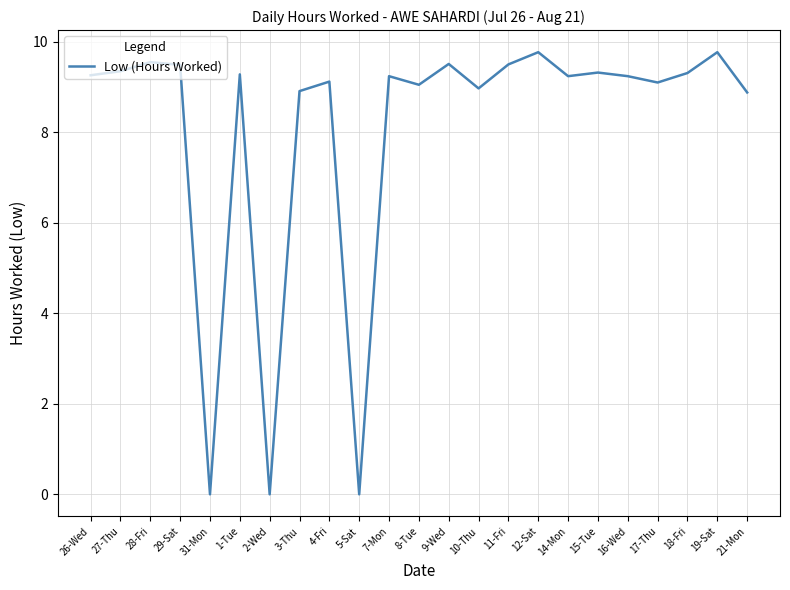

What is the approximate value at 3-Thu?

8.9